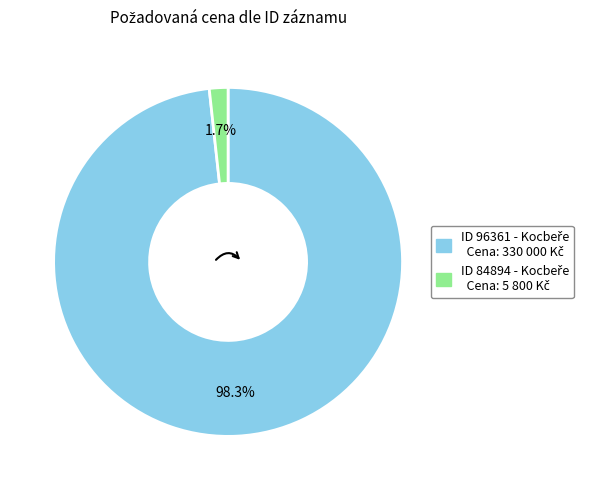

Is there a majority slice in this chart?

Yes